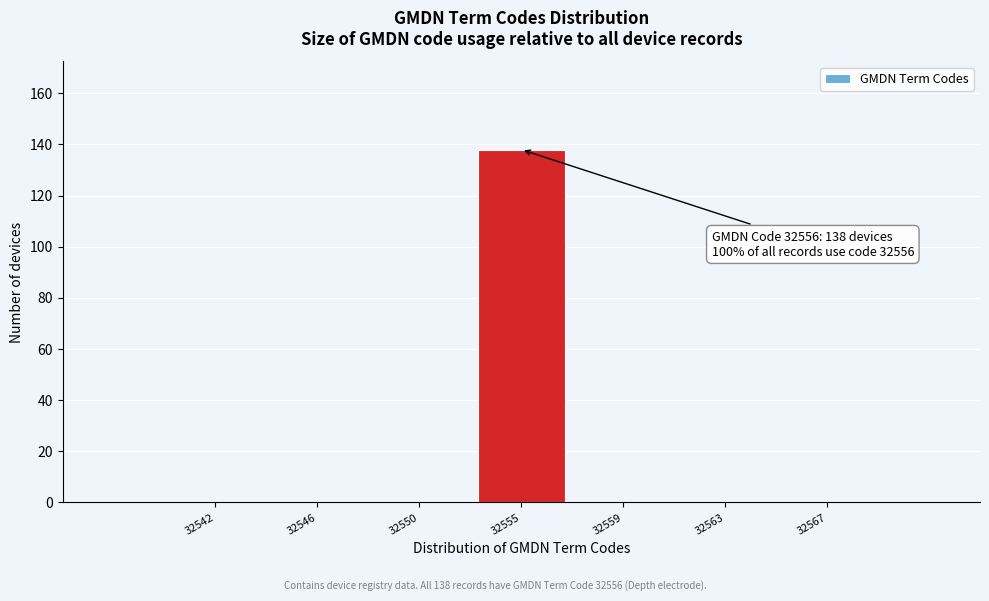

Reading left to right, list all the values displayed in this chart.

32542=0	32546=0	32550=0	32555=138	32559=0	32563=0	32567=0